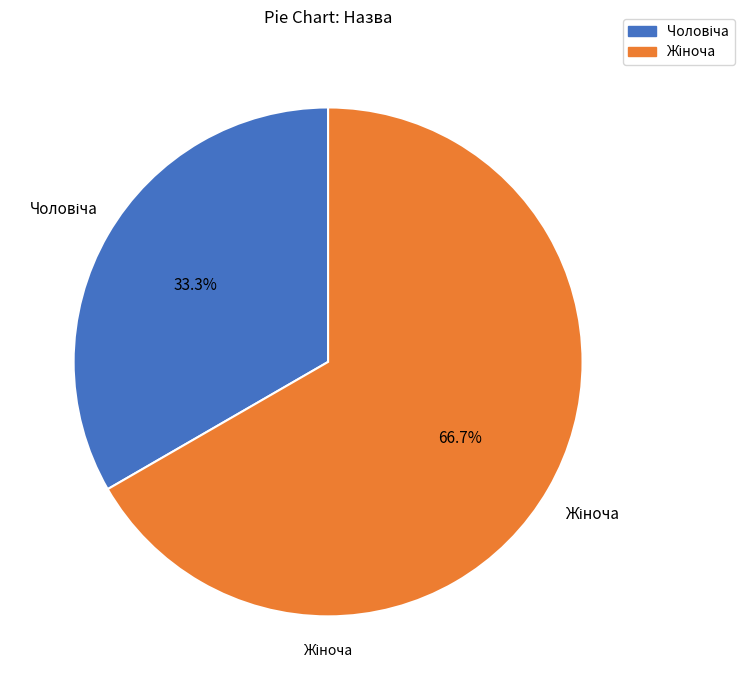

Is there a majority slice in this chart?

Yes